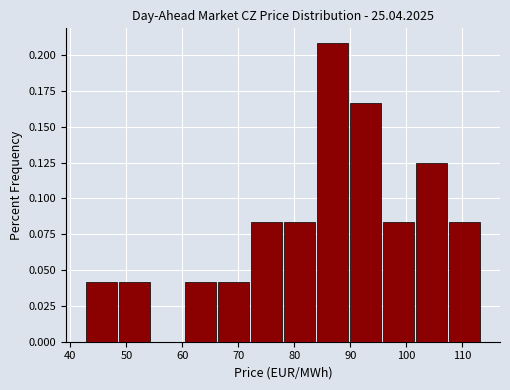

Reading left to right, transcribe this chart: for each bar, give the range it covers on the x-axis and its height. Neither the bar edges nor the heights are printed on the chart, so give them approximately, as read against the axes.

43 to 48: 0.040
48 to 54: 0.040
54 to 60: 0
60 to 66: 0.040
66 to 72: 0.040
72 to 78: 0.085
78 to 84: 0.085
84 to 90: 0.210
90 to 96: 0.165
96 to 102: 0.085
102 to 107: 0.125
107 to 113: 0.085